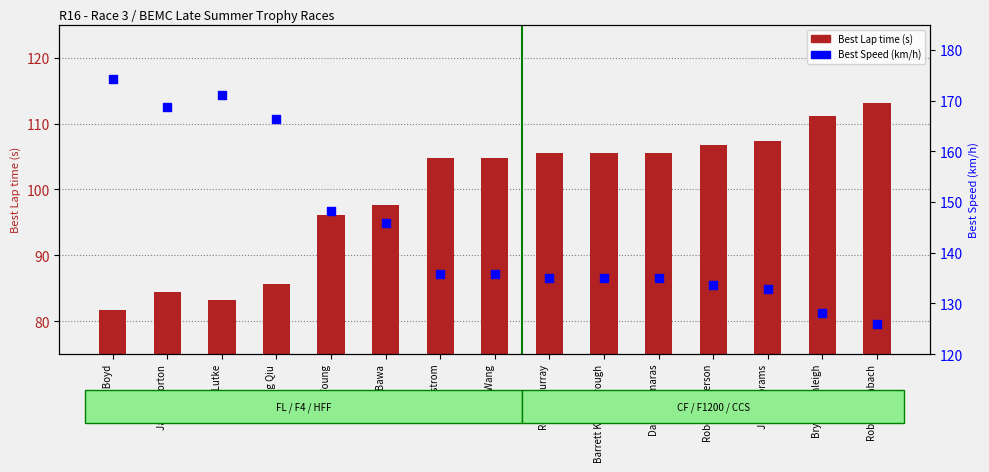

Is the value of Best Lap time at James Morton greater than the value of Best Speed at Robert Murray?

No